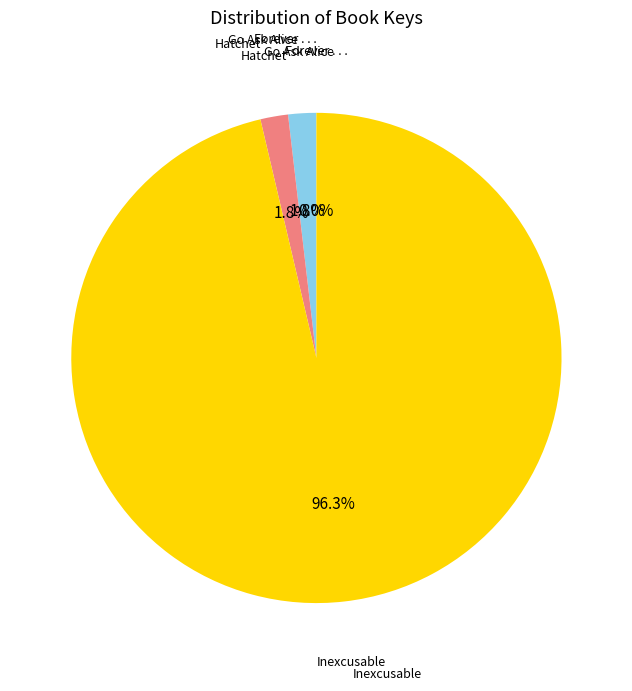

Is there any slice that represents more than half of the pie?

Yes